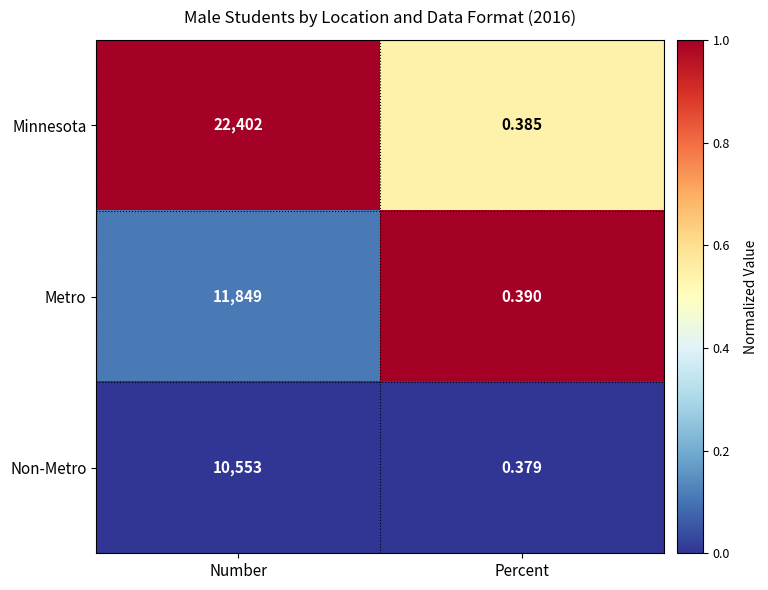

Which category has the highest value in the Minnesota series?

Number